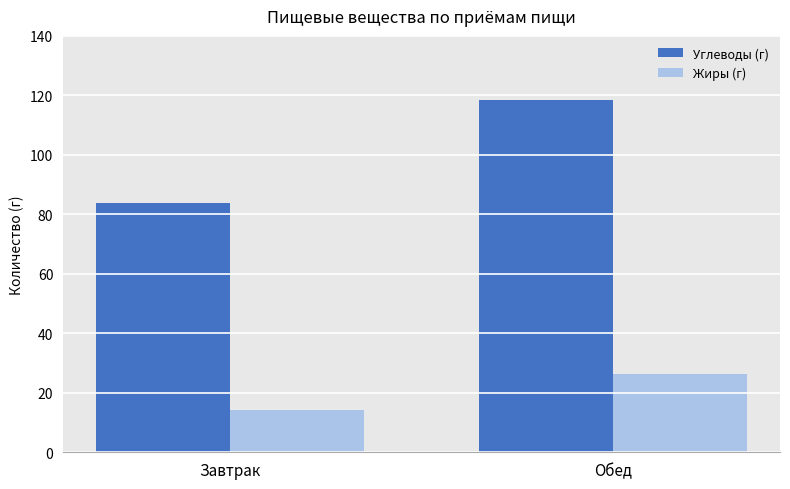

Is it true that Углеводы (г) equals 118.4 at Обед?

True